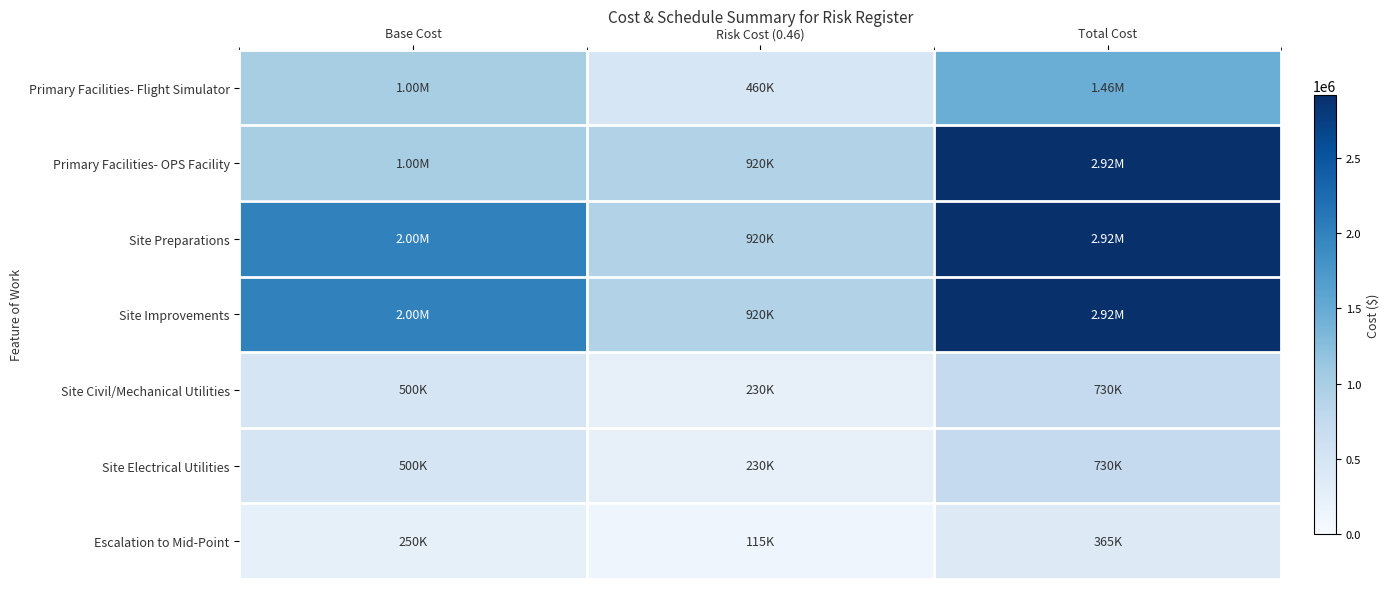

At which category is the sum across all series the highest?

Total Cost